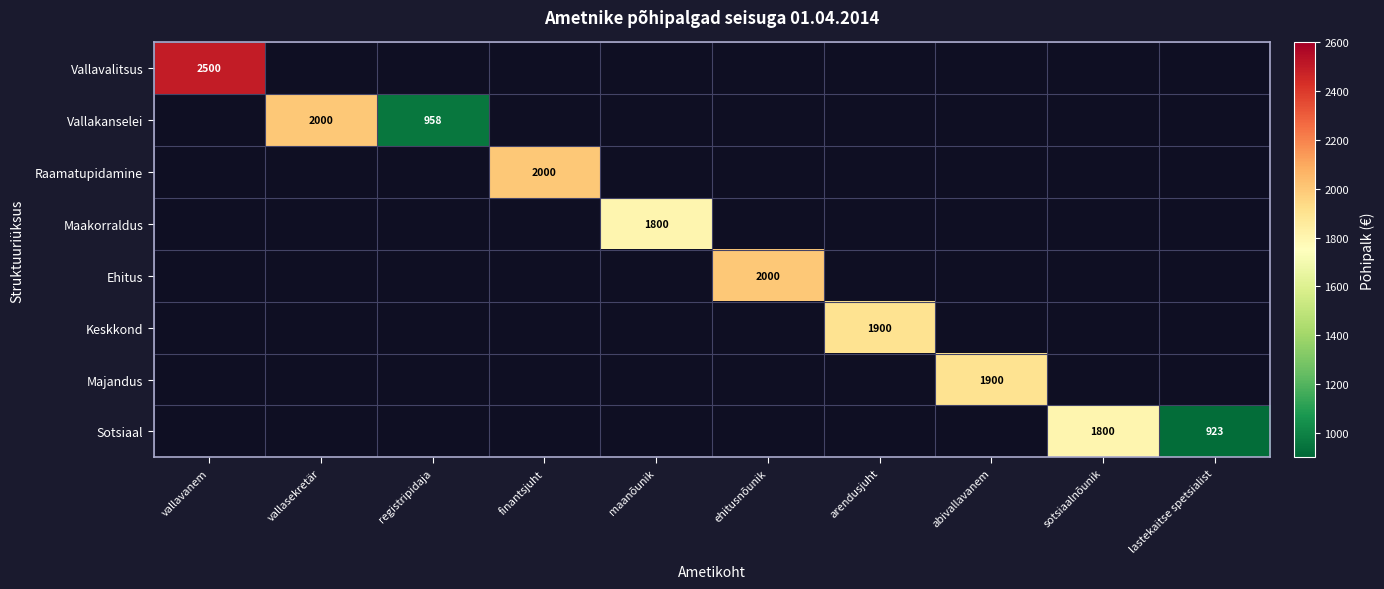

What is the minimum value for Vallavalitsus?

2500.0